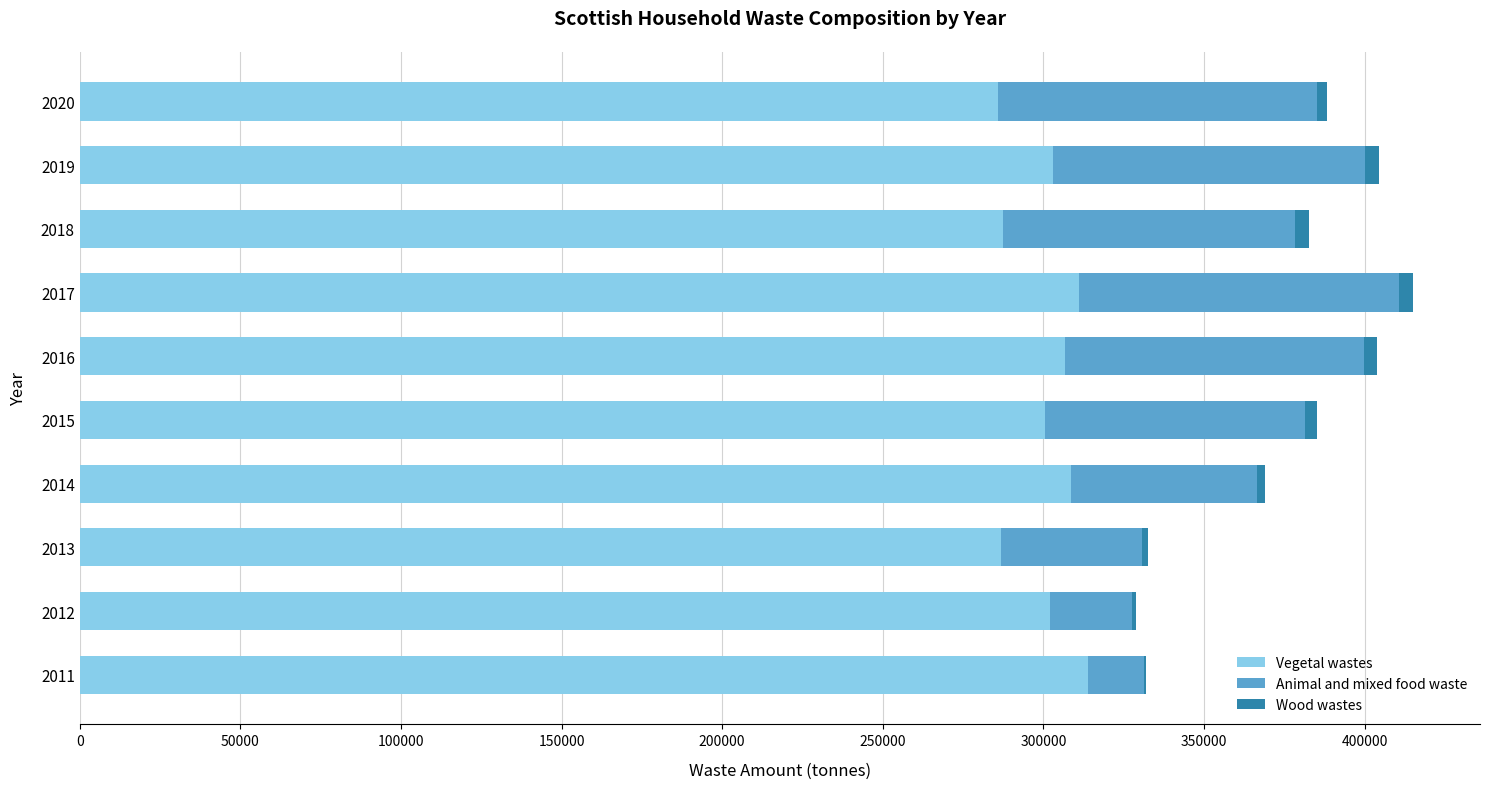

The value of Vegetal wastes at 2017 is 201570.0. True or false?

False